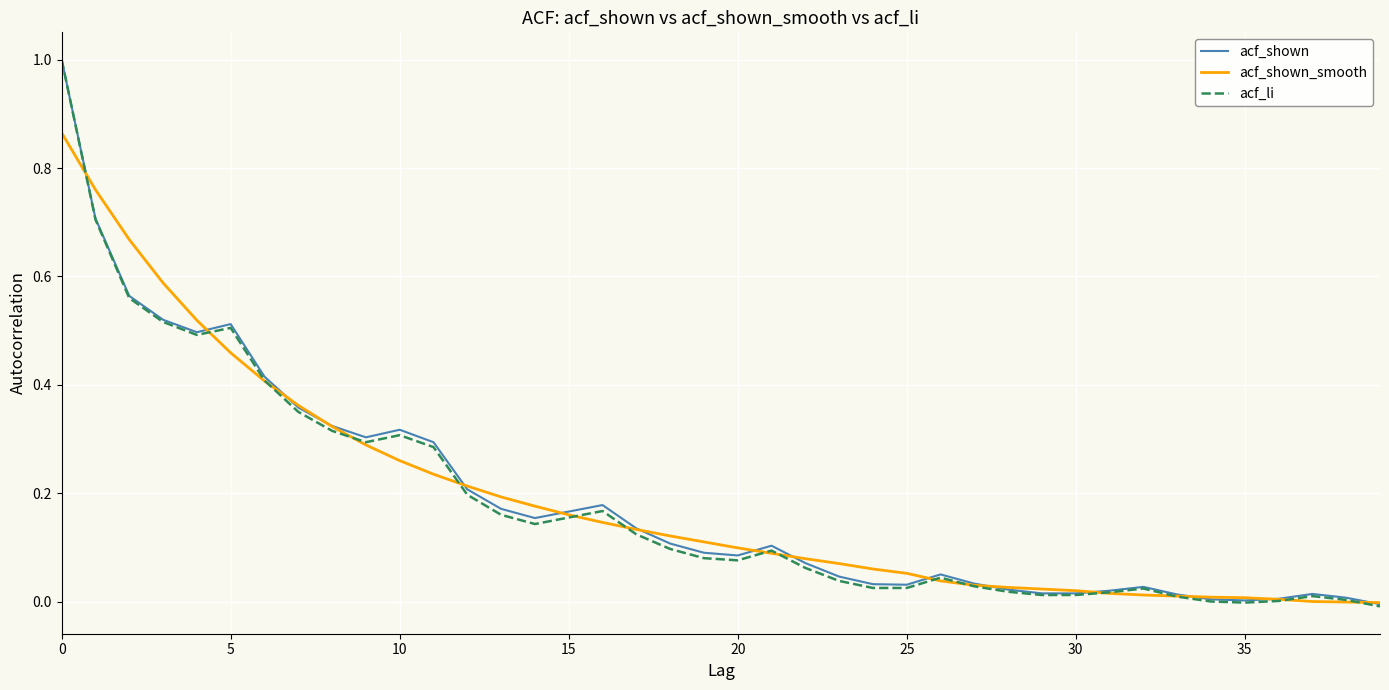

Which series has the largest range (max minus min)?

acf_li